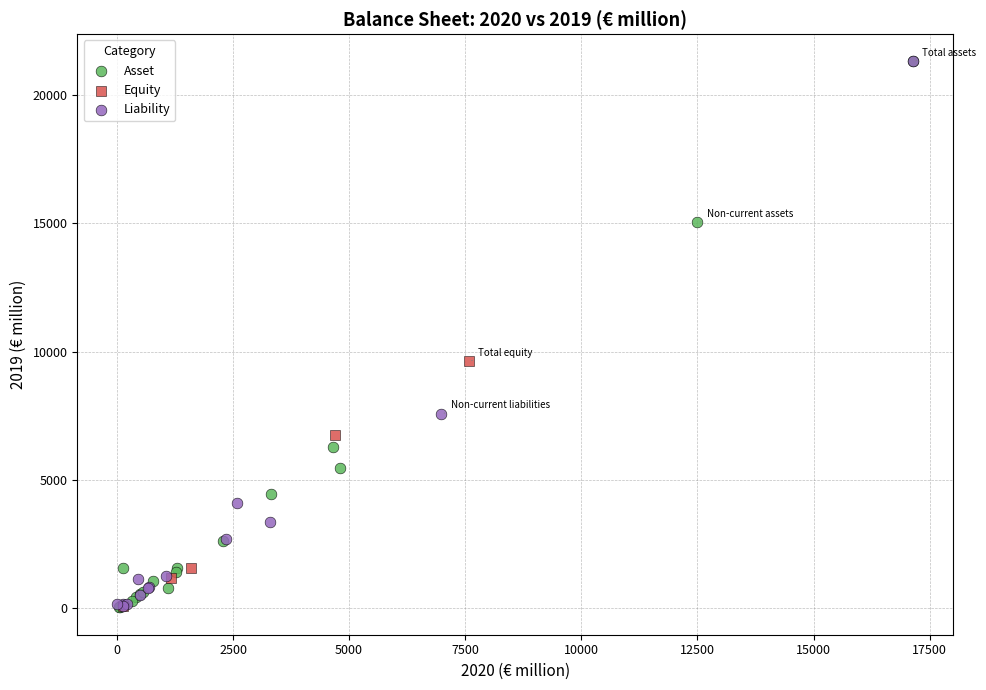

What are all the series names shown in the legend?

Asset, Equity, Liability